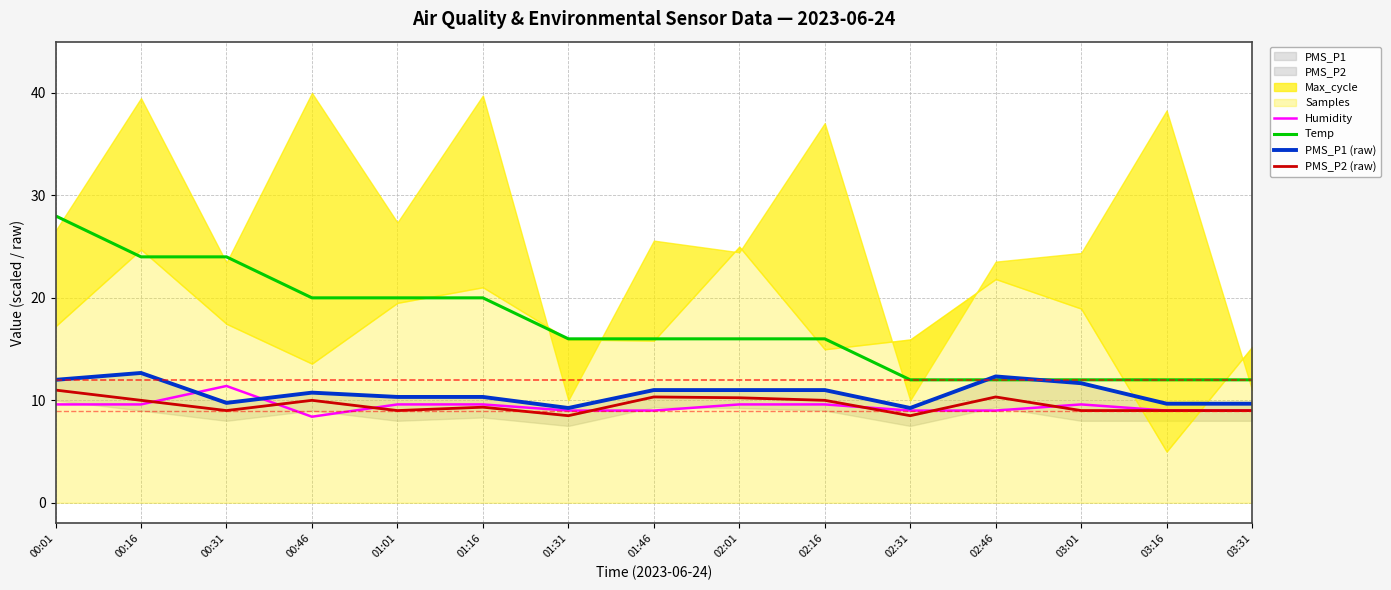

What is the difference between the highest and lowest values at 00:31?

15.0